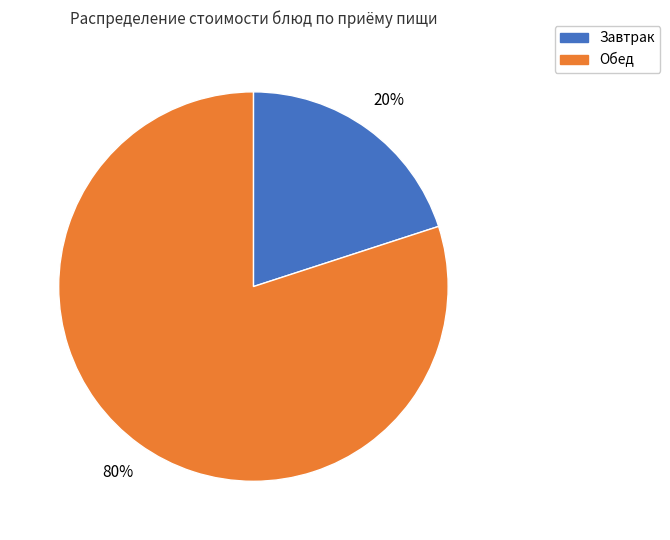

Which slice represents more than half of the pie?

Обед